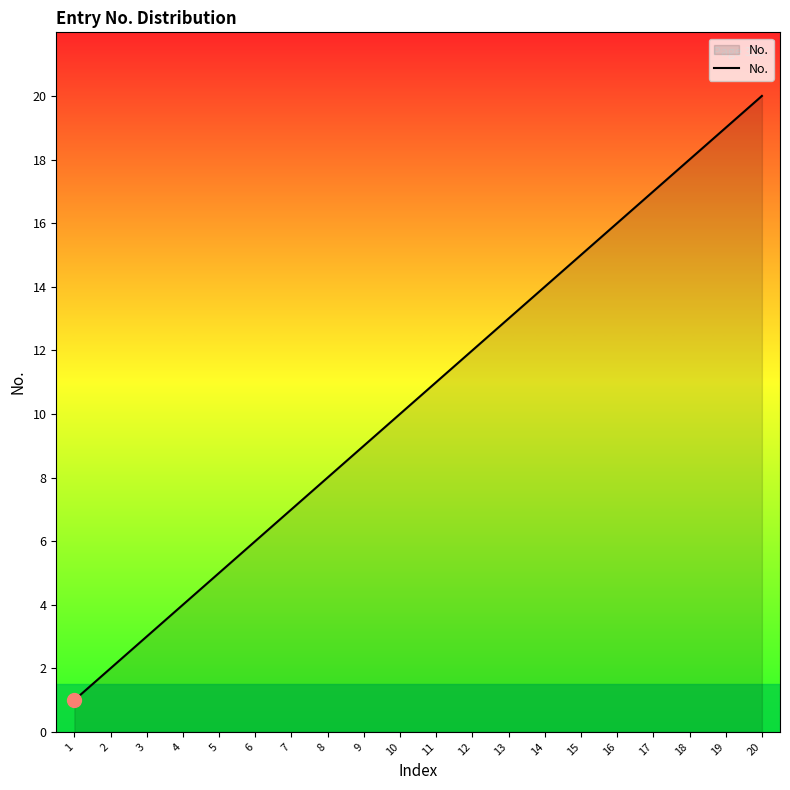

What is the maximum value shown in the chart?

20